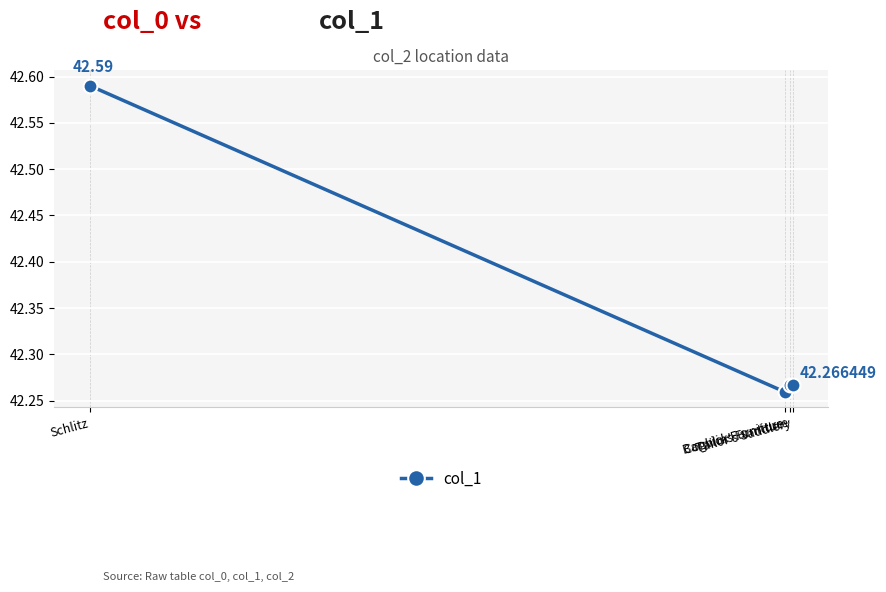

What is the difference between the values at Barwick Furniture and Schlitz?

0.3